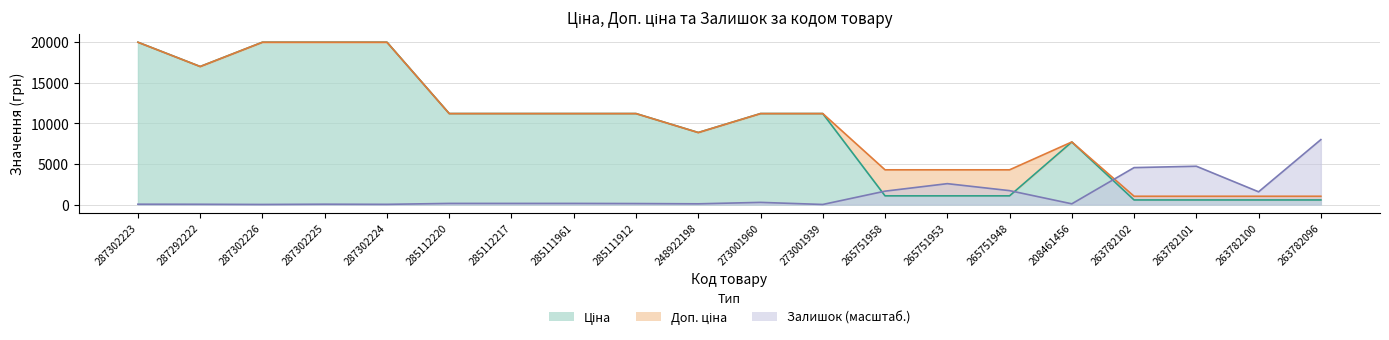

Which series has the largest range (max minus min)?

Ціна